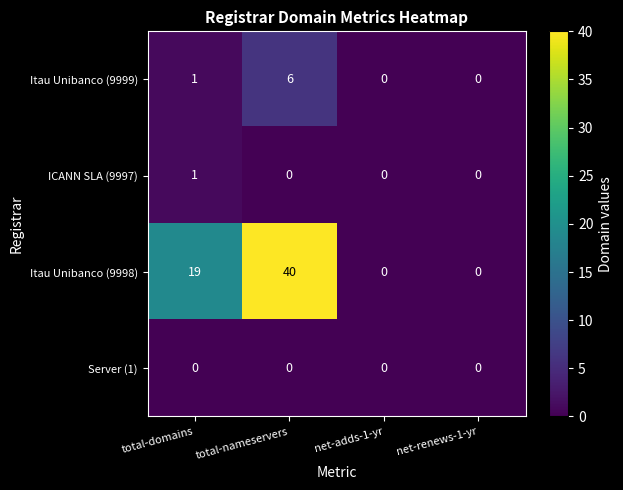

The Itau Unibanco (9998) series shows 19 at total-domains. True or false?

True